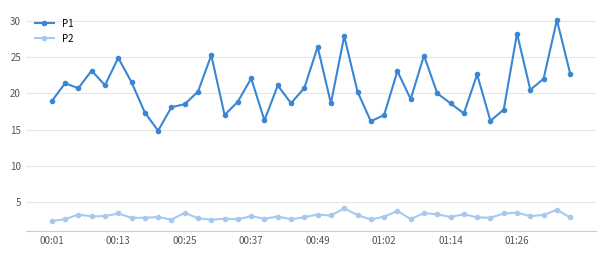

True or false: P2 and P1 intersect in this chart.

False